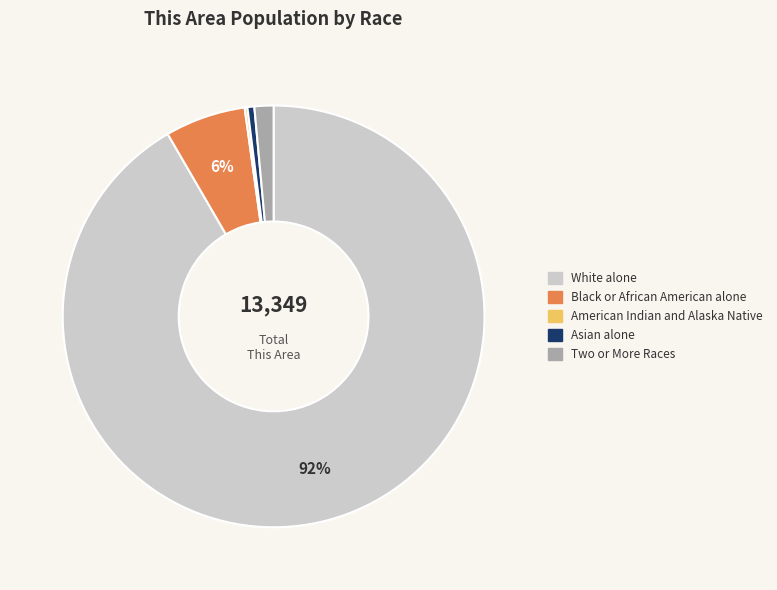

Between Two or More Races and Black or African American alone, which is larger?

Black or African American alone